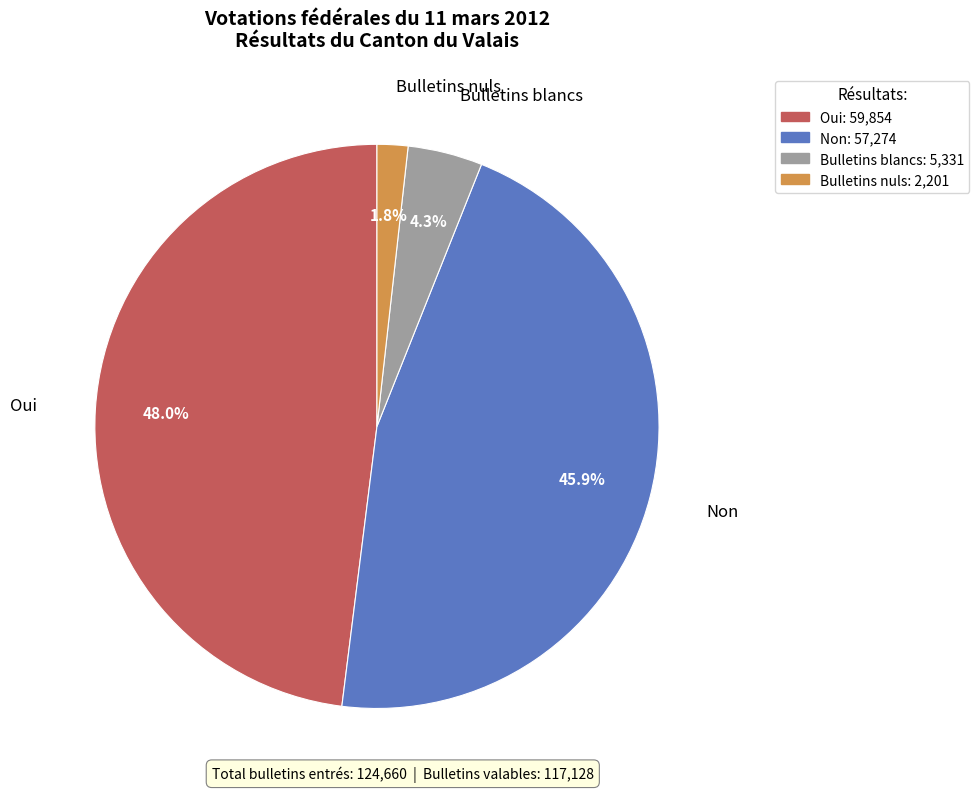

What is the largest slice in the pie chart?

Oui